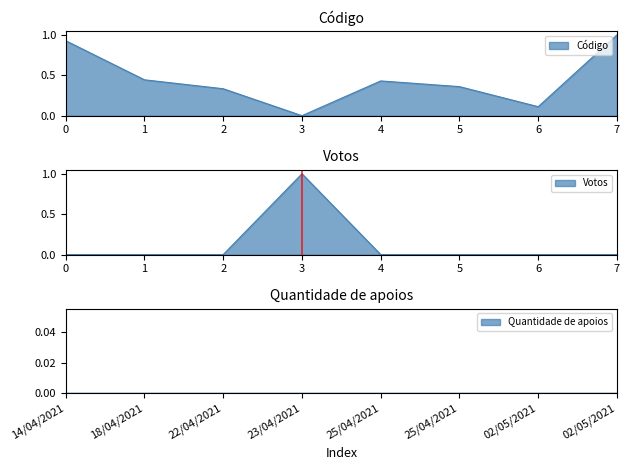

Between 25/04/2021 and 14/04/2021, which is larger?

14/04/2021